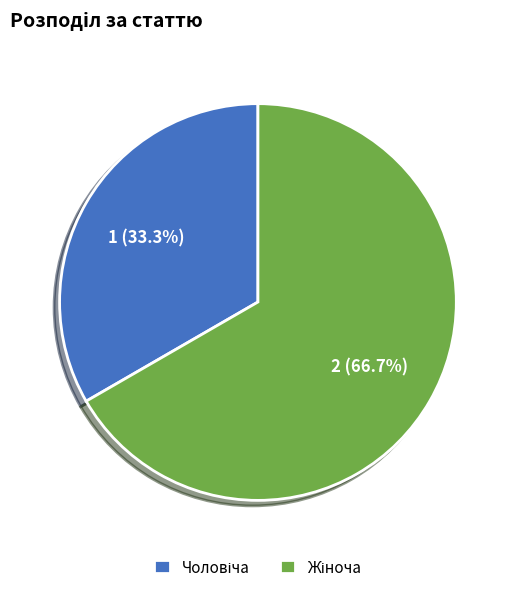

Is there a majority slice in this chart?

Yes